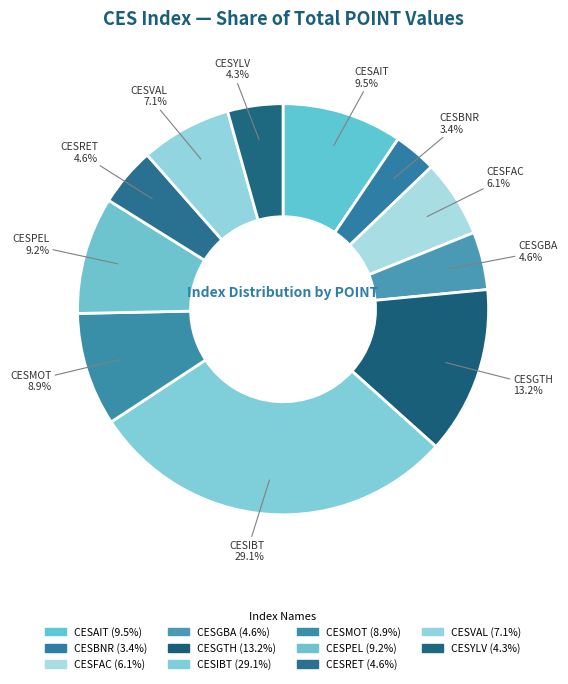

Count the number of slices in the pie.

11